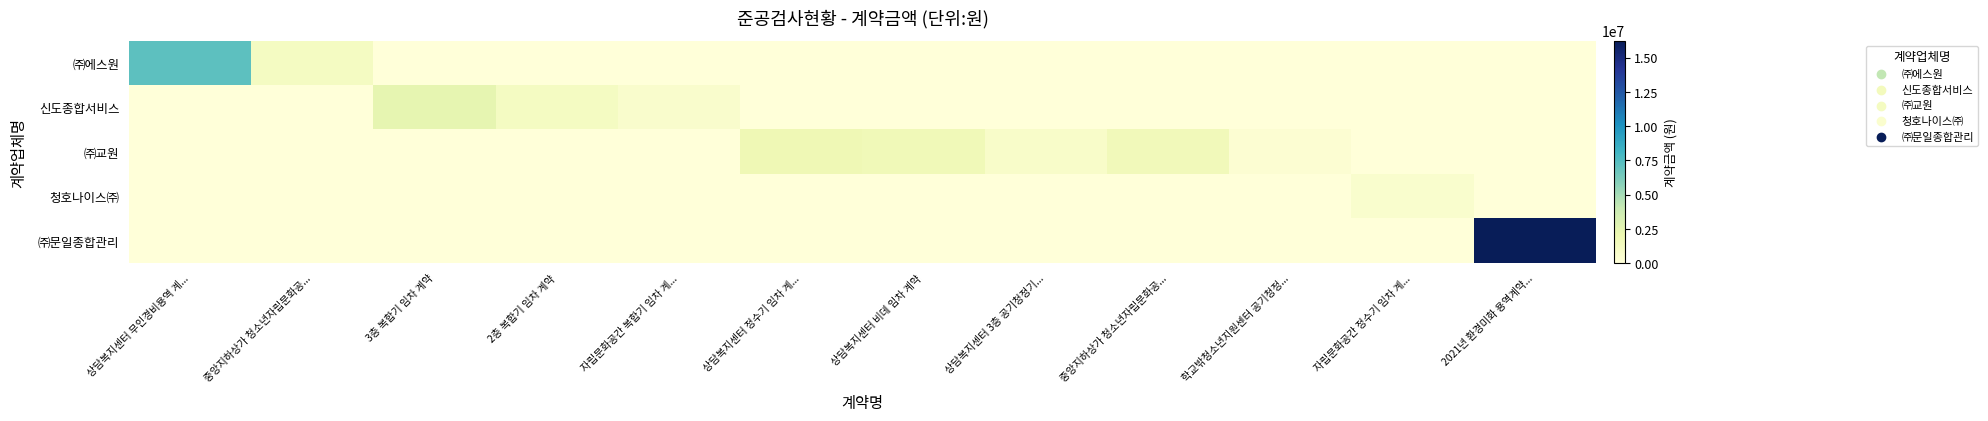

Reading left to right, list all the values displayed in this chart.

㈜에스원: 상담복지센터 무인경비용역 계...=7201200	중앙지하상가 청소년자립문화공...=1188000	3층 복합기 임차 계약=0	2층 복합기 임차 계약=0	자립문화공간 복합기 임차 계...=0	상담복지센터 정수기 임차 계...=0	상담복지센터 비데 임차 계약=0	상담복지센터 3층 공기청정기...=0	중앙지하상가 청소년자립문화공...=0	학교밖청소년지원센터 공기청정...=0	자립문화공간 정수기 임차 계...=0	2021년 환경미화 용역계약...=0
신도종합서비스: 상담복지센터 무인경비용역 계...=0	중앙지하상가 청소년자립문화공...=0	3층 복합기 임차 계약=2400000	2층 복합기 임차 계약=1200000	자립문화공간 복합기 임차 계...=660000	상담복지센터 정수기 임차 계...=0	상담복지센터 비데 임차 계약=0	상담복지센터 3층 공기청정기...=0	중앙지하상가 청소년자립문화공...=0	학교밖청소년지원센터 공기청정...=0	자립문화공간 정수기 임차 계...=0	2021년 환경미화 용역계약...=0
㈜교원: 상담복지센터 무인경비용역 계...=0	중앙지하상가 청소년자립문화공...=0	3층 복합기 임차 계약=0	2층 복합기 임차 계약=0	자립문화공간 복합기 임차 계...=0	상담복지센터 정수기 임차 계...=1776000	상담복지센터 비데 임차 계약=1699200	상담복지센터 3층 공기청정기...=813600	중앙지하상가 청소년자립문화공...=1528800	학교밖청소년지원센터 공기청정...=370800	자립문화공간 정수기 임차 계...=0	2021년 환경미화 용역계약...=0
청호나이스㈜: 상담복지센터 무인경비용역 계...=0	중앙지하상가 청소년자립문화공...=0	3층 복합기 임차 계약=0	2층 복합기 임차 계약=0	자립문화공간 복합기 임차 계...=0	상담복지센터 정수기 임차 계...=0	상담복지센터 비데 임차 계약=0	상담복지센터 3층 공기청정기...=0	중앙지하상가 청소년자립문화공...=0	학교밖청소년지원센터 공기청정...=0	자립문화공간 정수기 임차 계...=598800	2021년 환경미화 용역계약...=0
㈜문일종합관리: 상담복지센터 무인경비용역 계...=0	중앙지하상가 청소년자립문화공...=0	3층 복합기 임차 계약=0	2층 복합기 임차 계약=0	자립문화공간 복합기 임차 계...=0	상담복지센터 정수기 임차 계...=0	상담복지센터 비데 임차 계약=0	상담복지센터 3층 공기청정기...=0	중앙지하상가 청소년자립문화공...=0	학교밖청소년지원센터 공기청정...=0	자립문화공간 정수기 임차 계...=0	2021년 환경미화 용역계약...=16236000